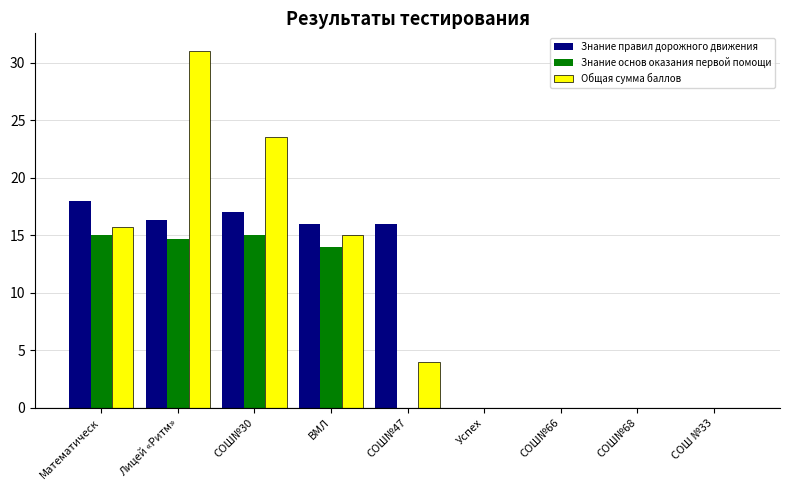

The Общая сумма баллов series shows 31.0 at Лицей «Ритм». True or false?

True